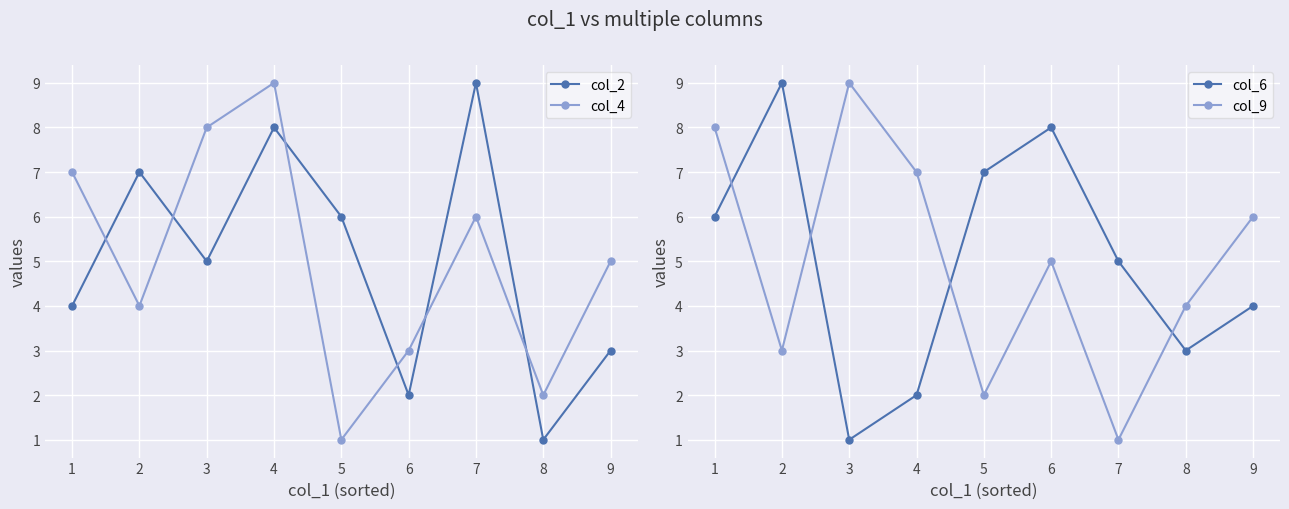

At which category does col_9 reach its first local peak?

3